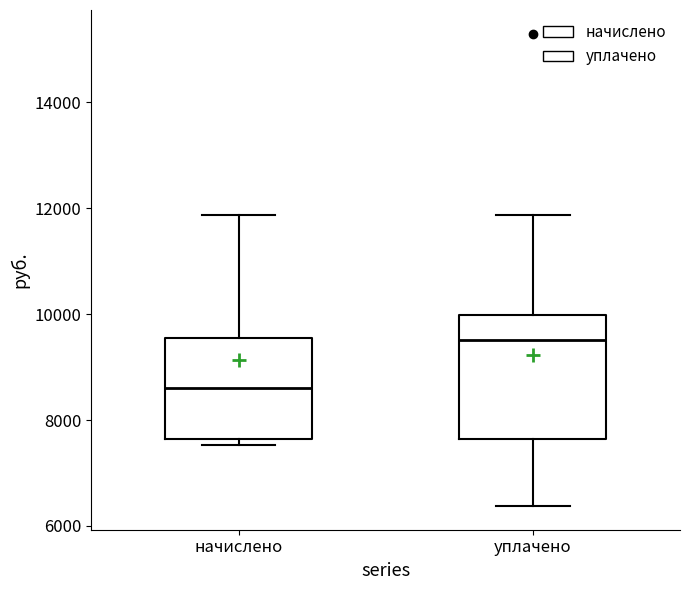

Reading left to right, transcribe this box plot: for each box, give where its median line is, the range the box spans, and where its two whiskers end, as read against the y-axis. The values are not printed on the chart, so give them approximately, as read against the axis.

начислено: median 8600, box 7600 to 9600, whiskers 7600 (just below the box's lower edge) to 11800
уплачено: median 9600, box 7600 to 10000, whiskers 6400 to 11800